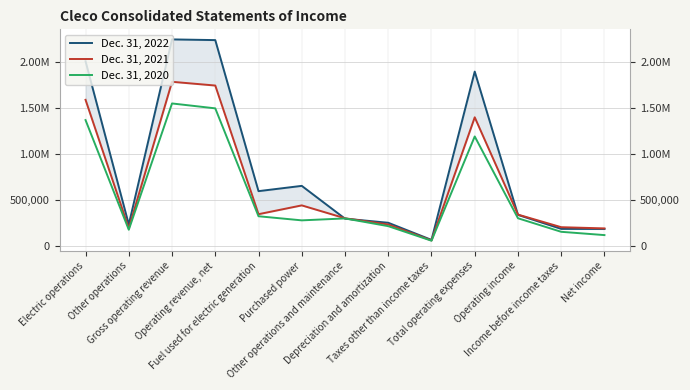

What is the label of the 1st point from the right?

Net income